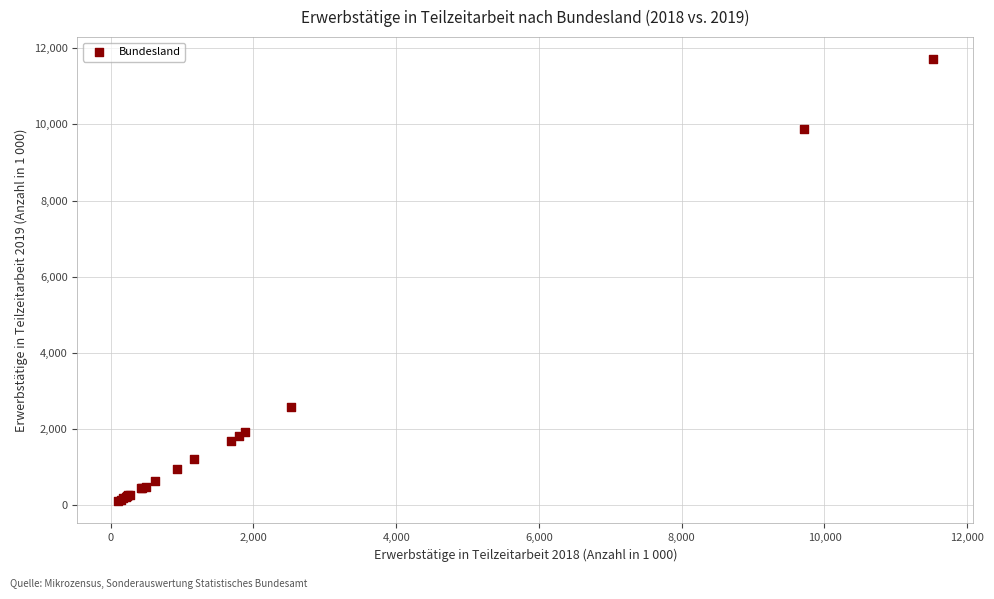

What Y value in the scatter plot is closest to 5905?

2574.2